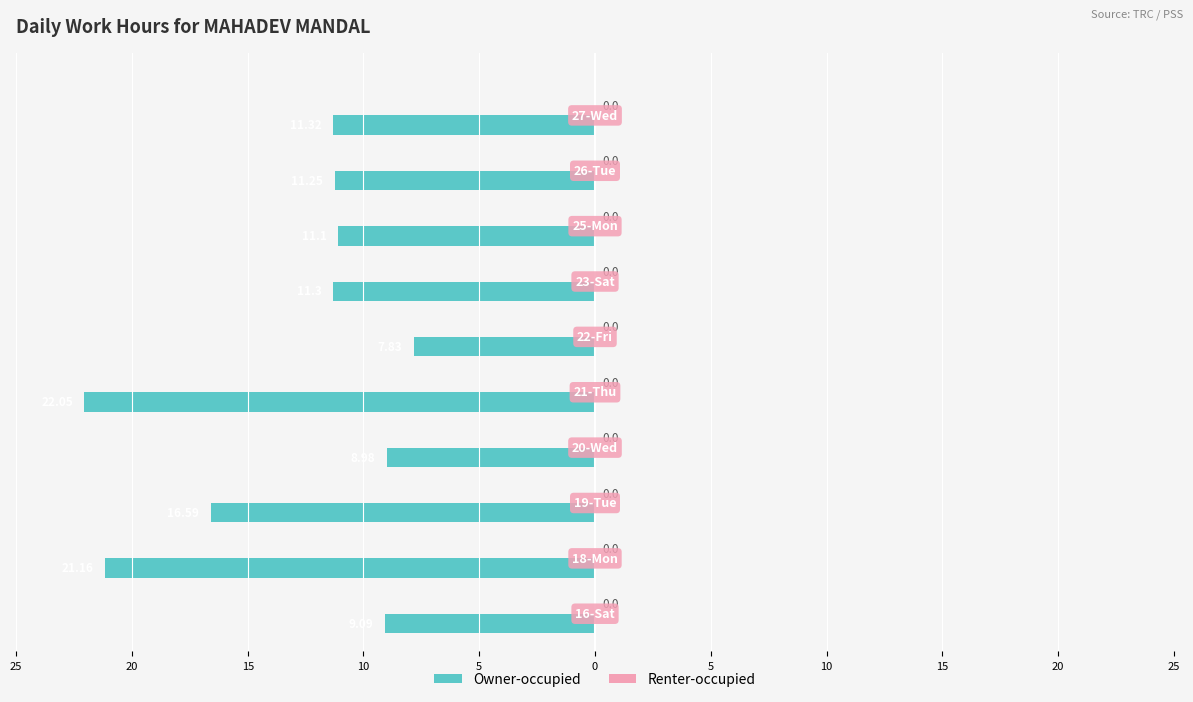

Are the bars horizontal?

Yes